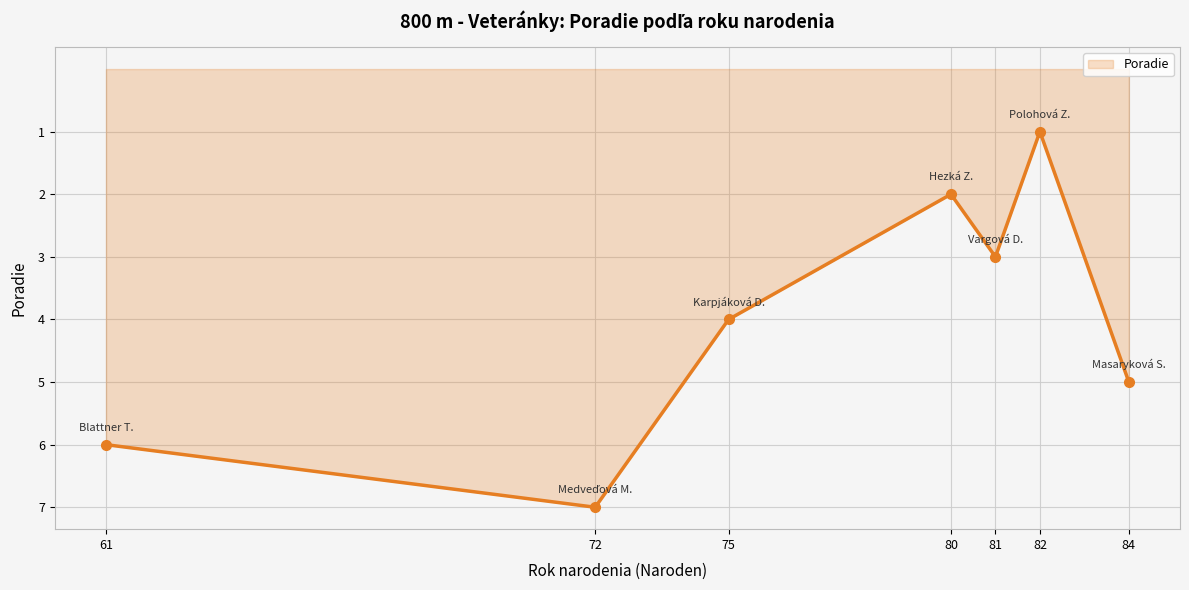

Which label corresponds to the largest value in the chart?

72